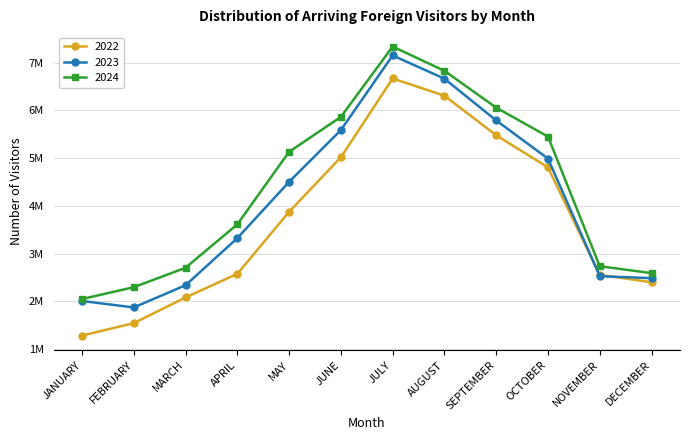

Which series has the widest spread of values?

2022